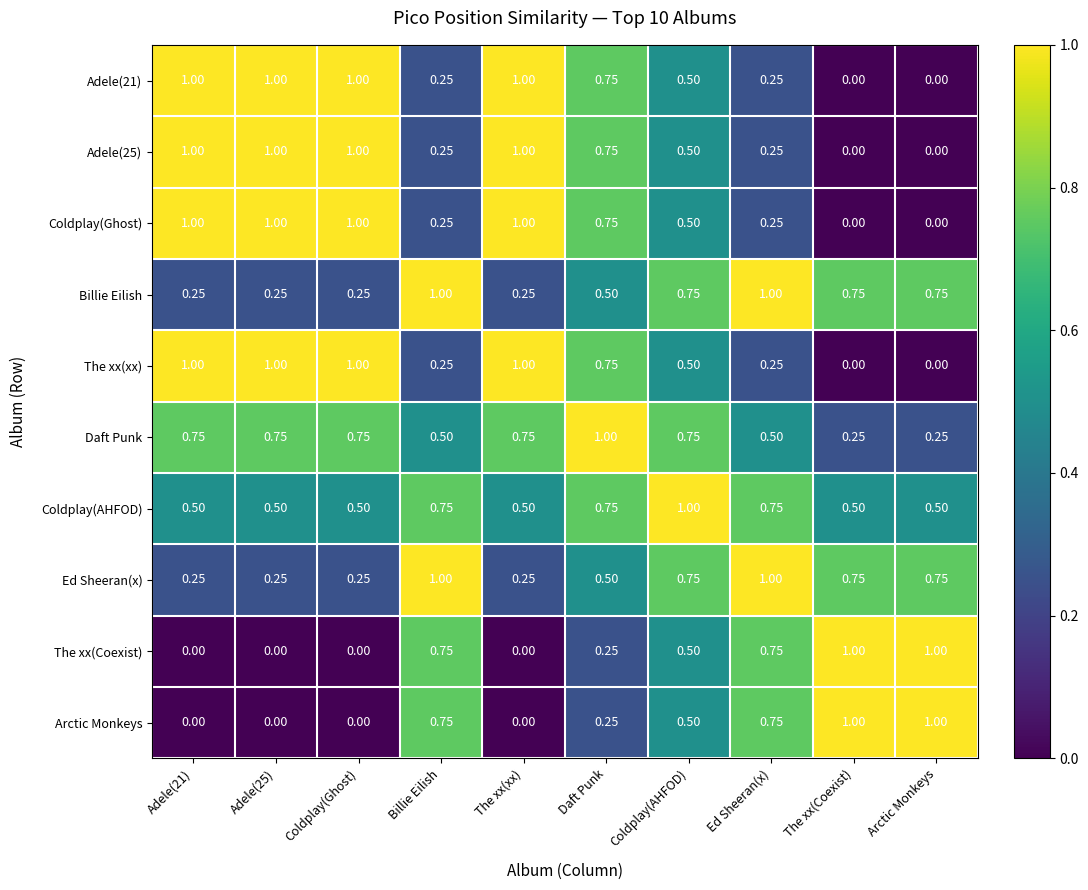

How many data points does each series have?

10